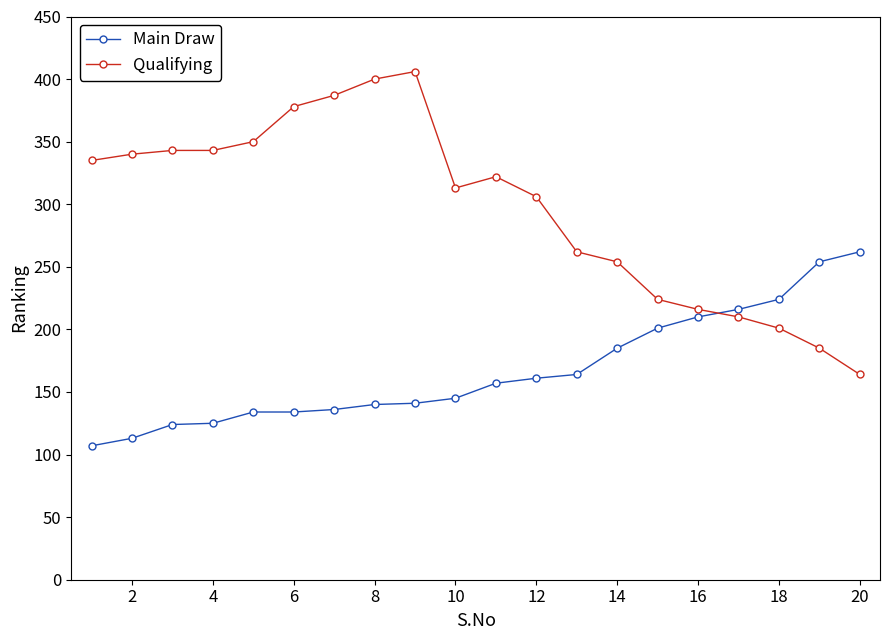

Which series has the largest range (max minus min)?

Qualifying